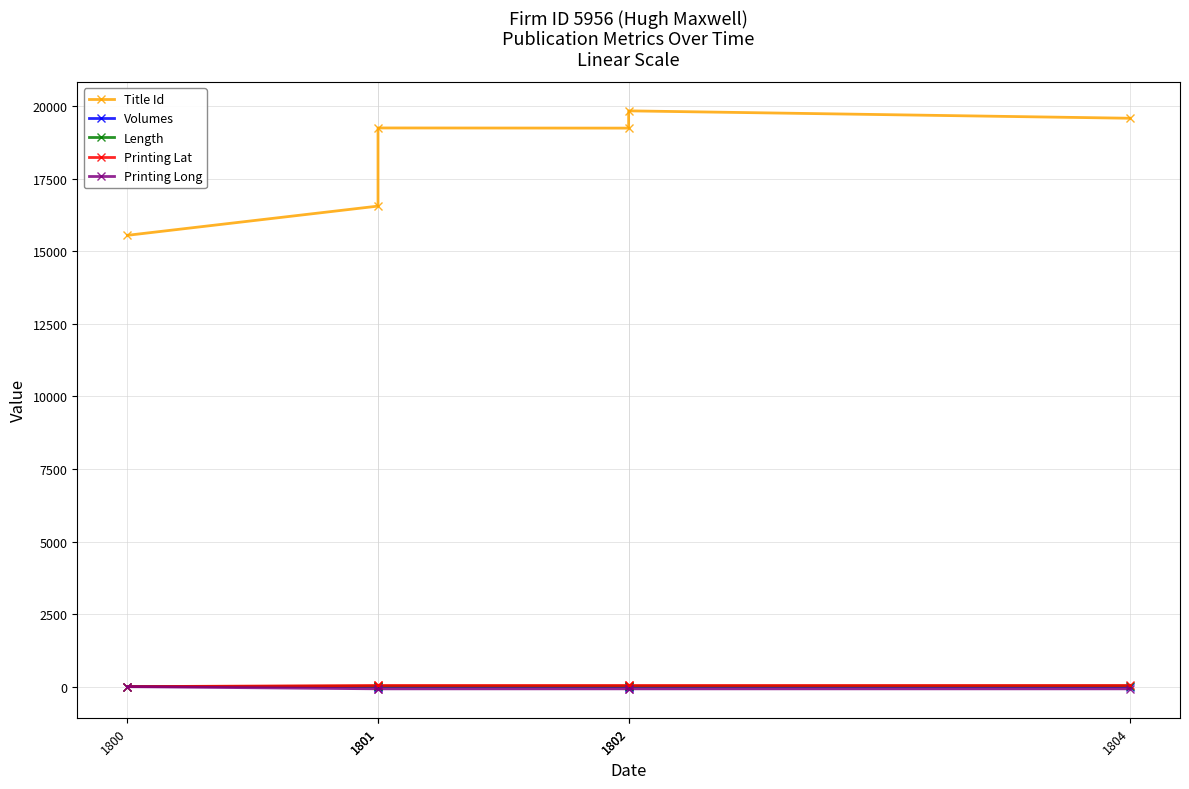

Which series ends up on top after the final intersection of Printing Lat and Volumes?

Printing Lat